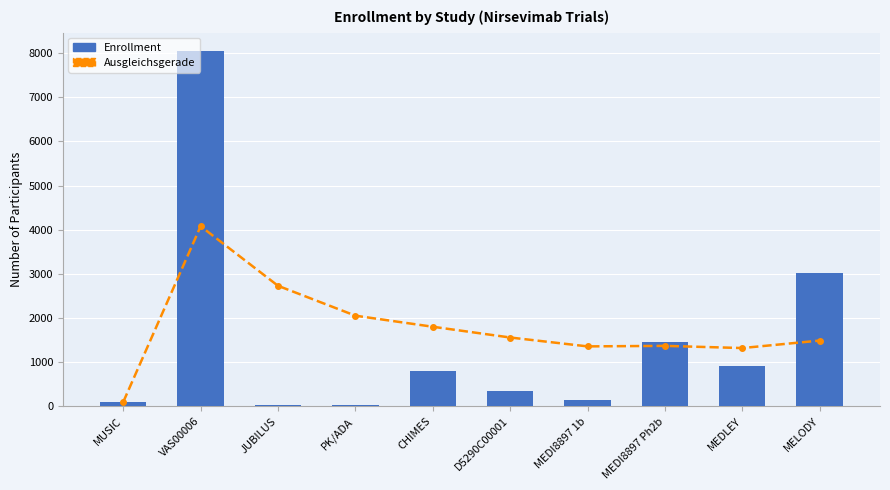

Reading left to right, list all the values displayed in this chart.

Ausgleichsgerade: MUSIC=100.0	VAS00006=4079.0	JUBILUS=2730.3	PK/ADA=2053.8	CHIMES=1803.0	D5290C00001=1559.5	MEDI8897 1b=1358.3	MEDI8897 Ph2b=1370.1	MEDLEY=1320.7	MELODY=1489.8
Enrollment: MUSIC=100.0	VAS00006=8058.0	JUBILUS=33.0	PK/ADA=24.0	CHIMES=800.0	D5290C00001=342.0	MEDI8897 1b=151.0	MEDI8897 Ph2b=1453.0	MEDLEY=925.0	MELODY=3012.0